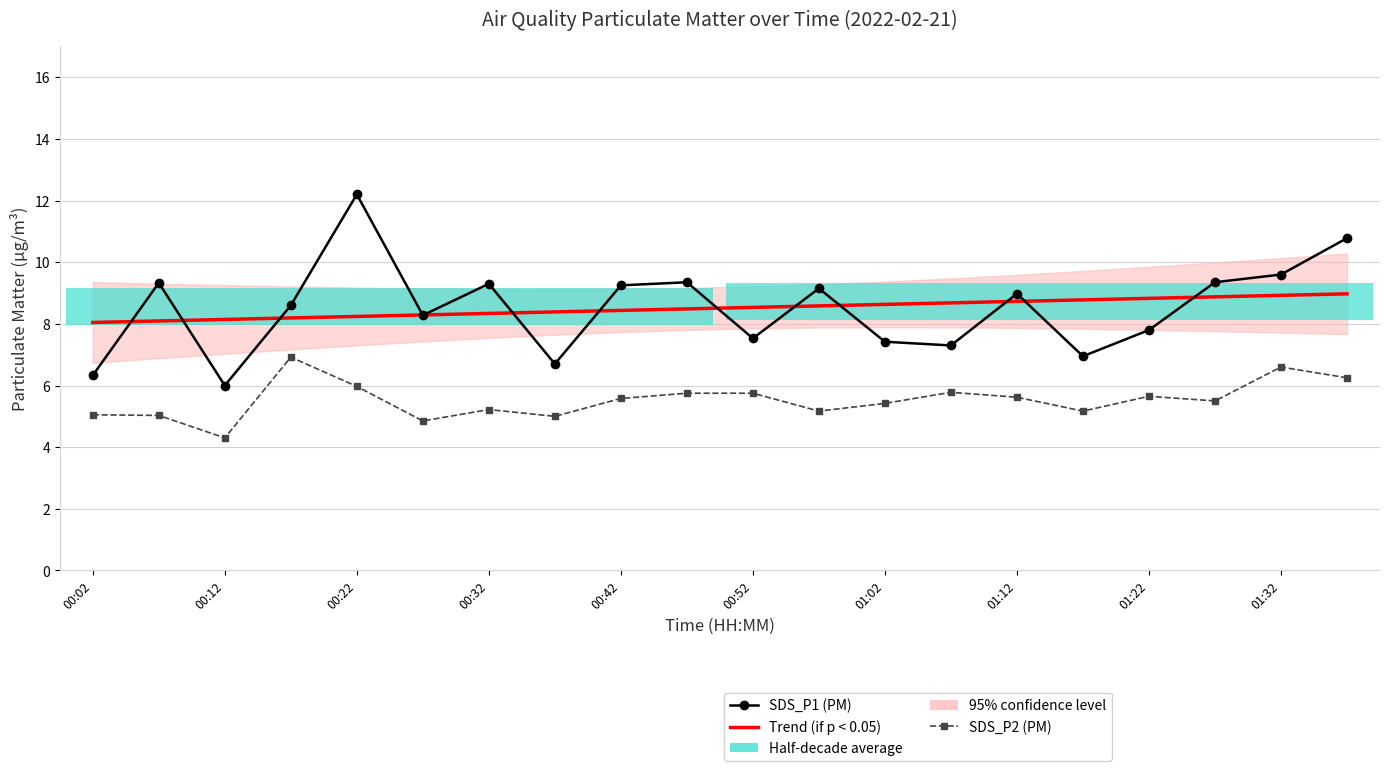

What is the greatest value displayed?

12.2